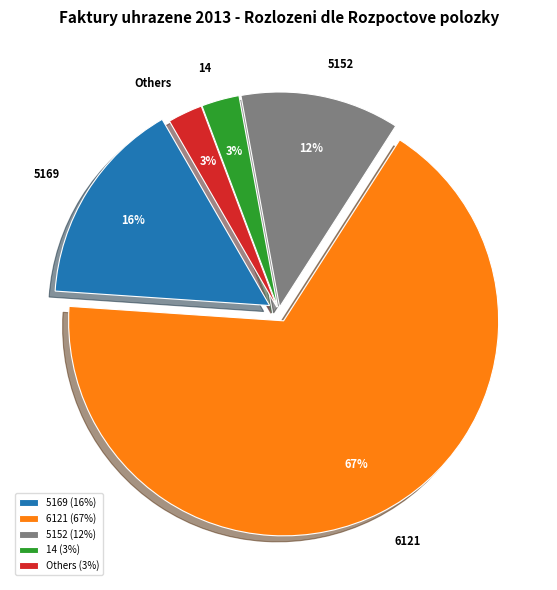

Count the number of slices in the pie.

5